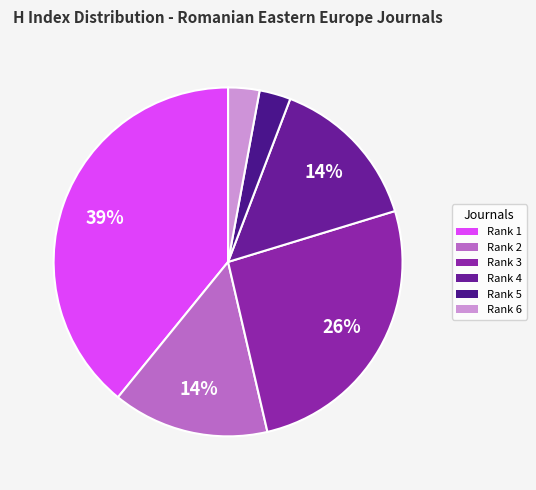

Count the number of slices in the pie.

6